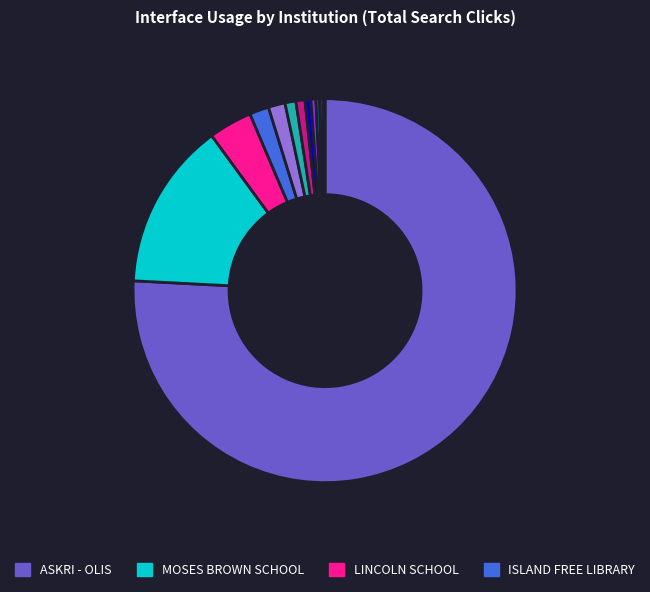

Is there any slice that represents more than half of the pie?

Yes